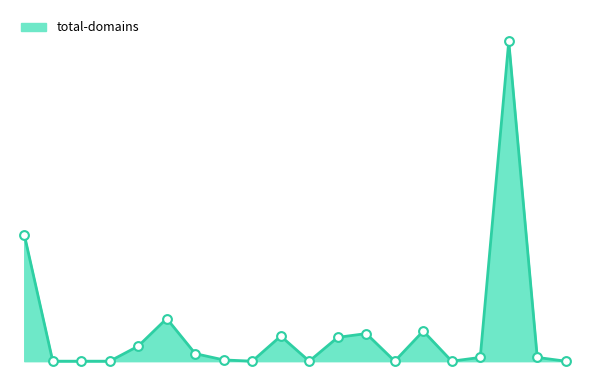

Does the chart have visible grid lines?

No